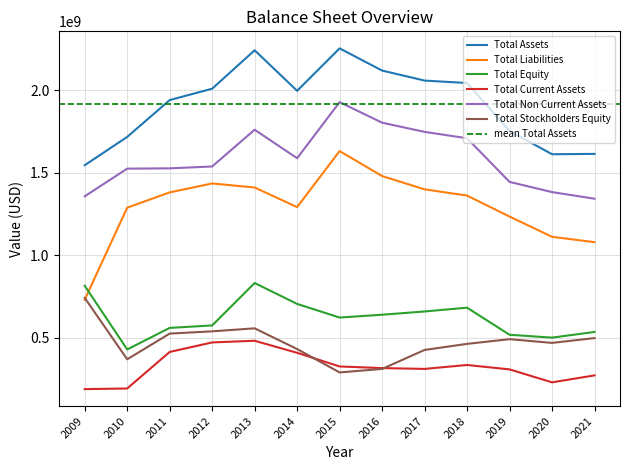

True or false: Total Current Assets and Total Assets cross at least once.

False